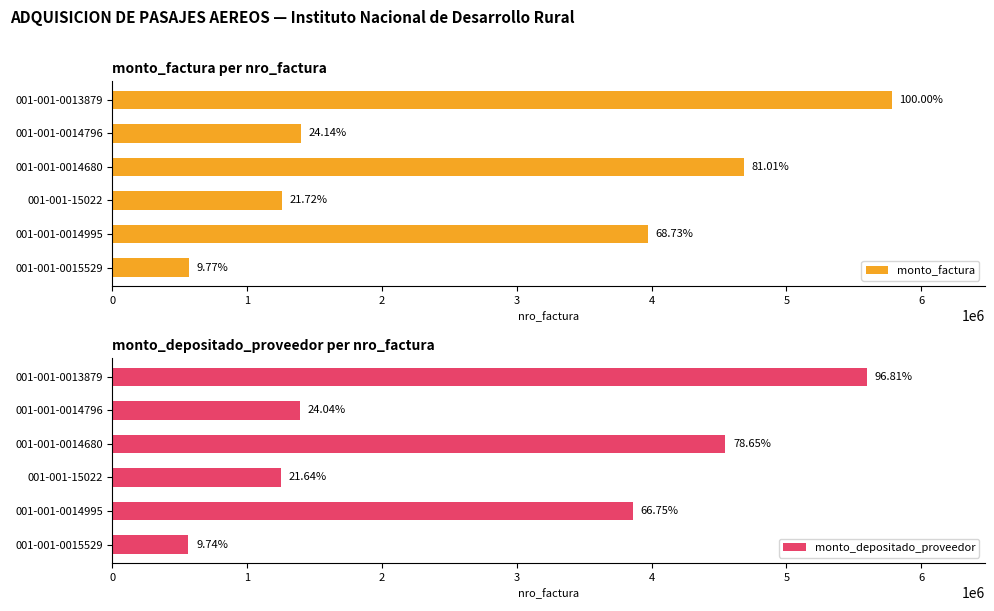

Is it true that monto_factura equals 4681536 at 001-001-0014680?

True